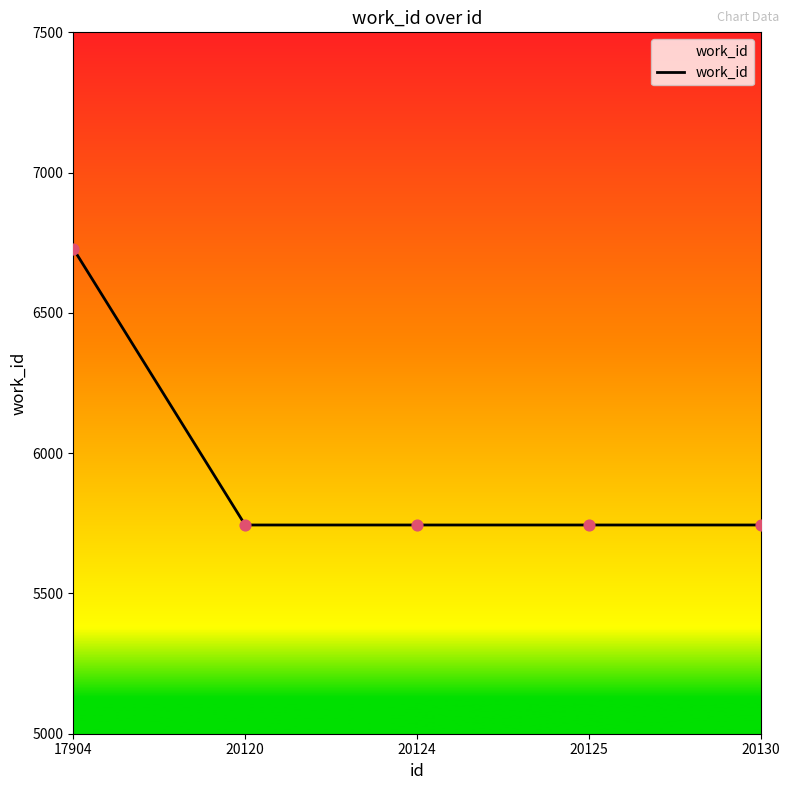

What is the ratio of the value at 20124 to the value at 20125?

1.0